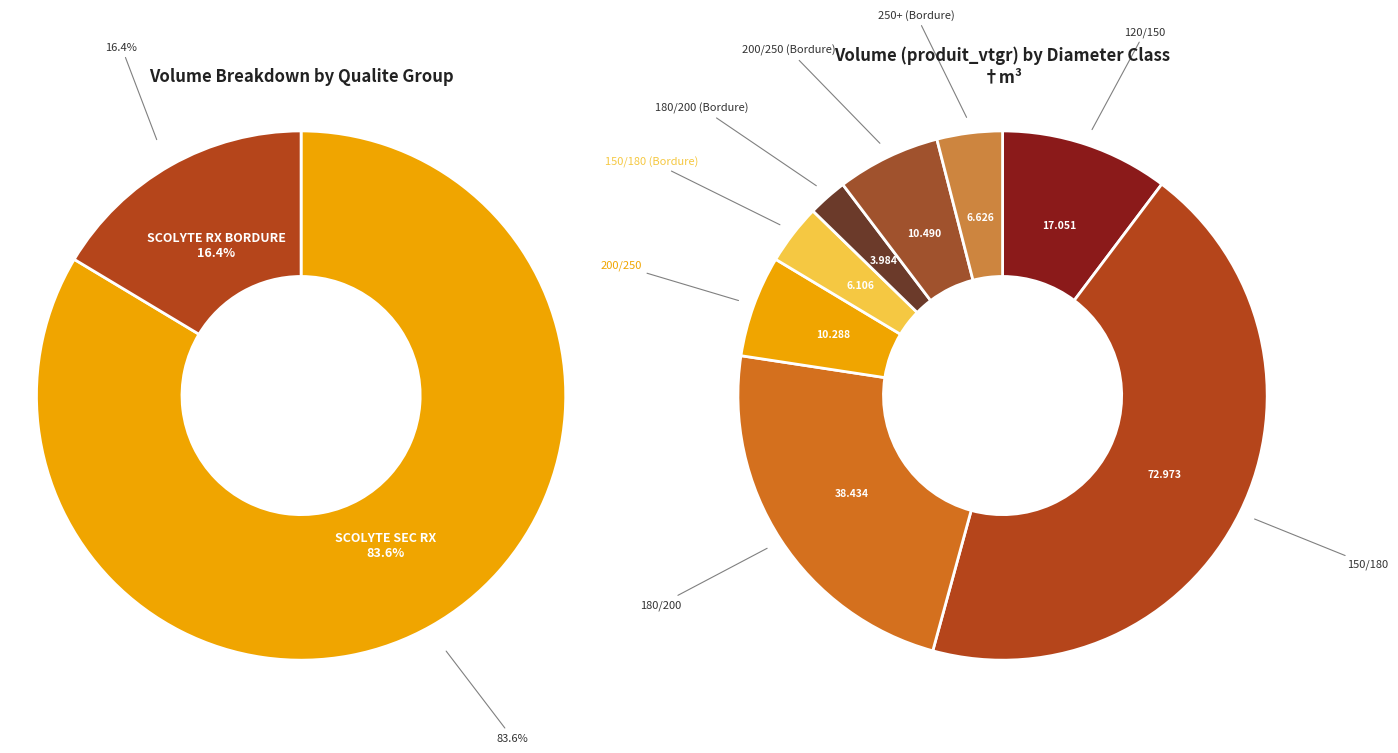

To the nearest percent, what percentage of the pie is 200/250 (Bordure)?

6%